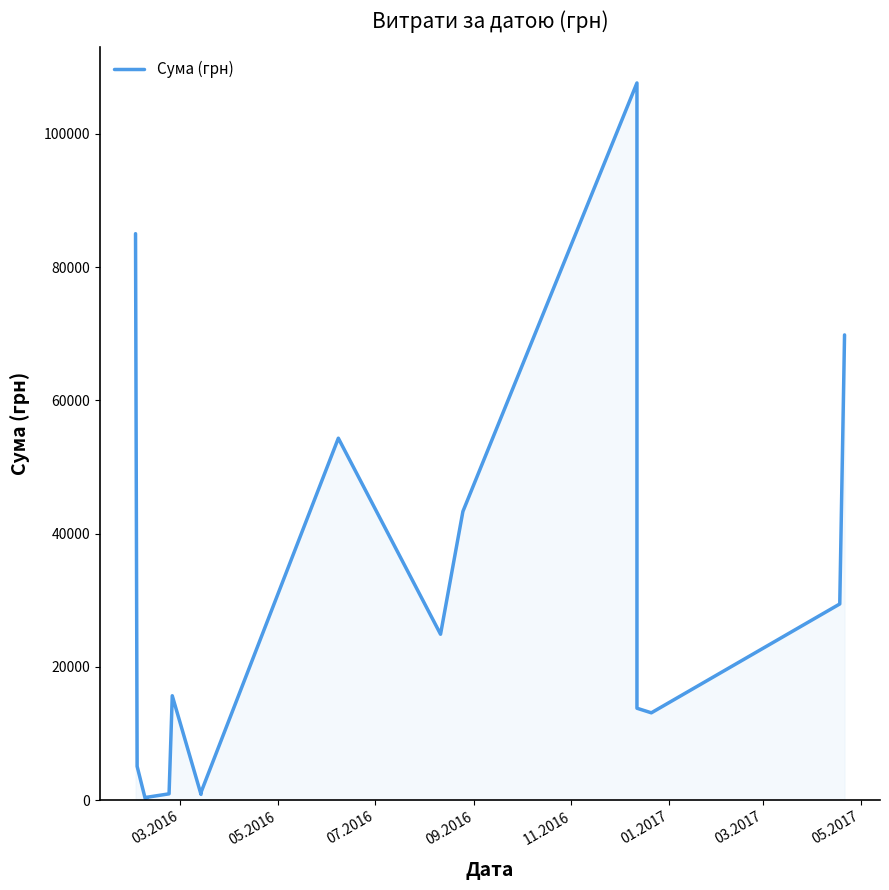

Reading left to right, extract all data points from this chart.

85026.0	5060.1	271.4	300.0	417.0	937.8	15664.3	852.6	1152.5	54324.4	24897.0	43325.5	107657.1	22122.9	13788.0	13100.0	29440.0	69829.0